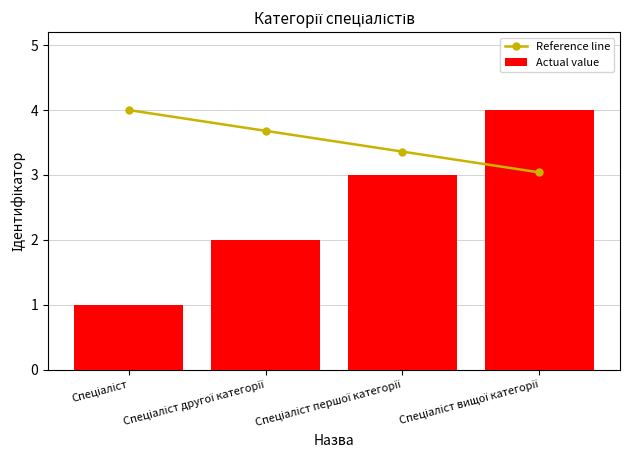

Rank the series by their maximum value, from highest to lowest.

Reference line, Actual value